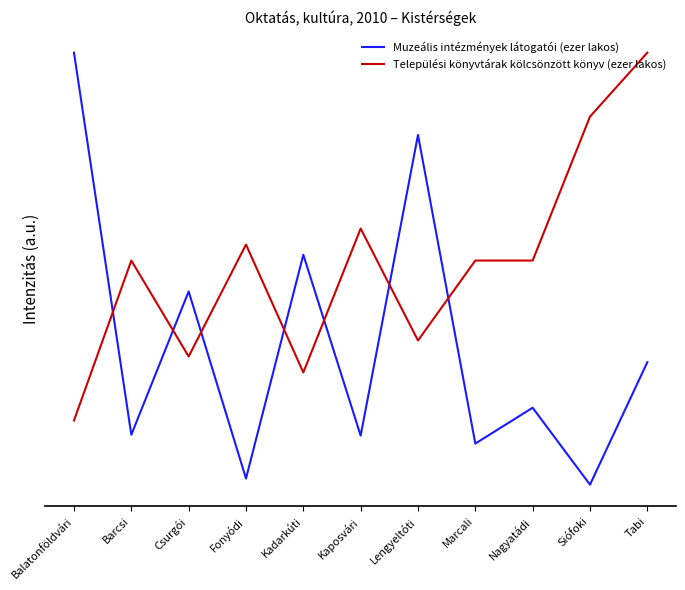

What is the difference between the Települési könyvtárak kölcsönzött könyv (ezer lakos) values at Csurgói and Siófoki?

483.9